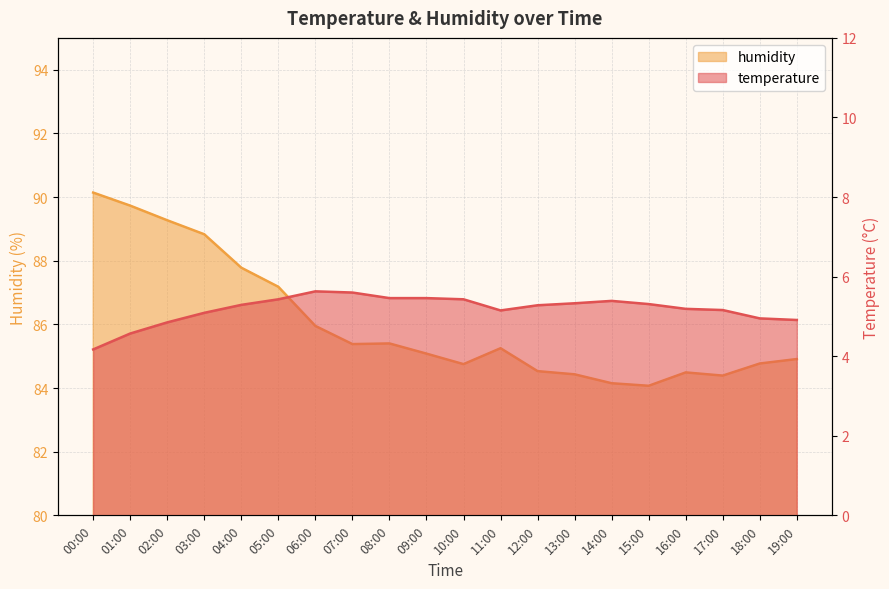

Reading left to right, list all the values displayed in this chart.

temperature: 00:00=4.2	01:00=4.6	02:00=4.8	03:00=5.1	04:00=5.3	05:00=5.4	06:00=5.6	07:00=5.6	08:00=5.5	09:00=5.5	10:00=5.4	11:00=5.2	12:00=5.3	13:00=5.3	14:00=5.4	15:00=5.3	16:00=5.2	17:00=5.2	18:00=5.0	19:00=4.9
humidity: 00:00=90.1	01:00=89.7	02:00=89.3	03:00=88.8	04:00=87.8	05:00=87.2	06:00=86.0	07:00=85.4	08:00=85.4	09:00=85.1	10:00=84.8	11:00=85.2	12:00=84.5	13:00=84.4	14:00=84.2	15:00=84.1	16:00=84.5	17:00=84.4	18:00=84.8	19:00=84.9